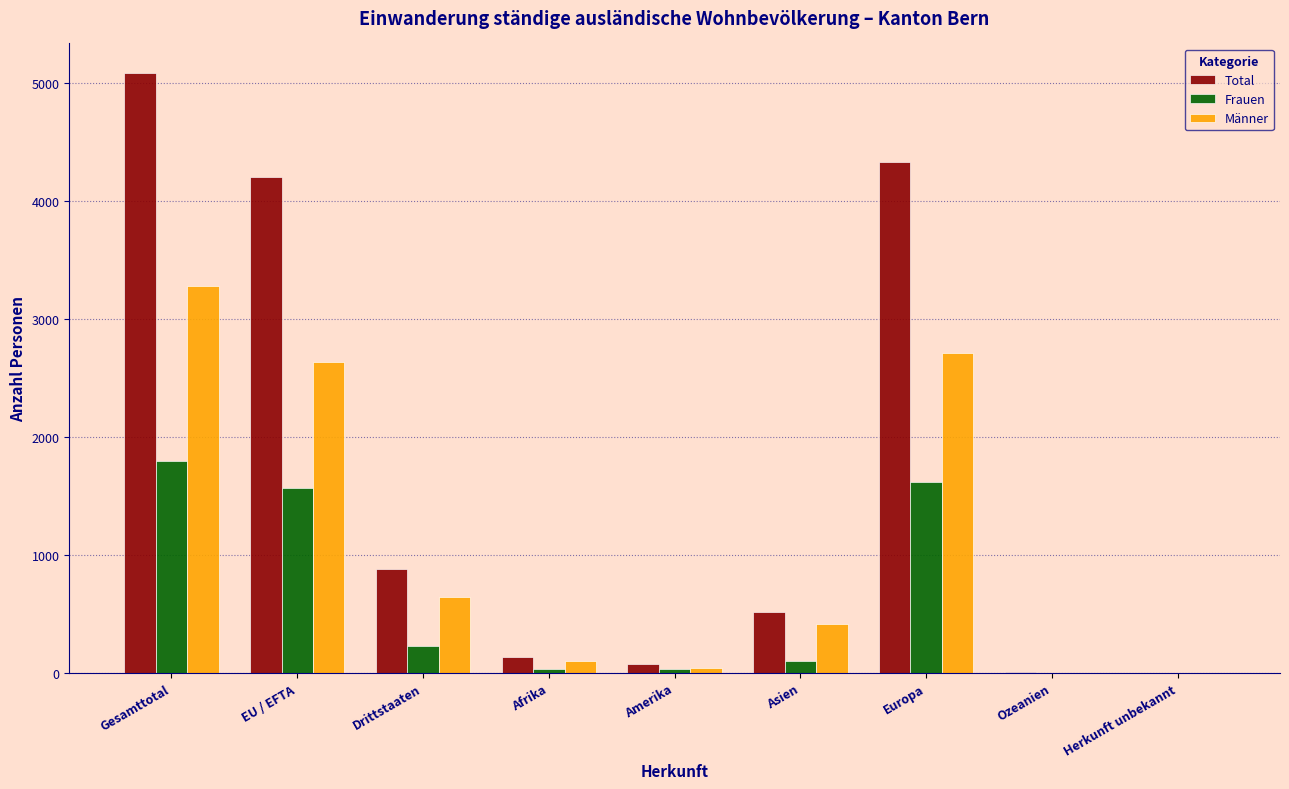

The value of Frauen at Drittstaaten is 405. True or false?

False